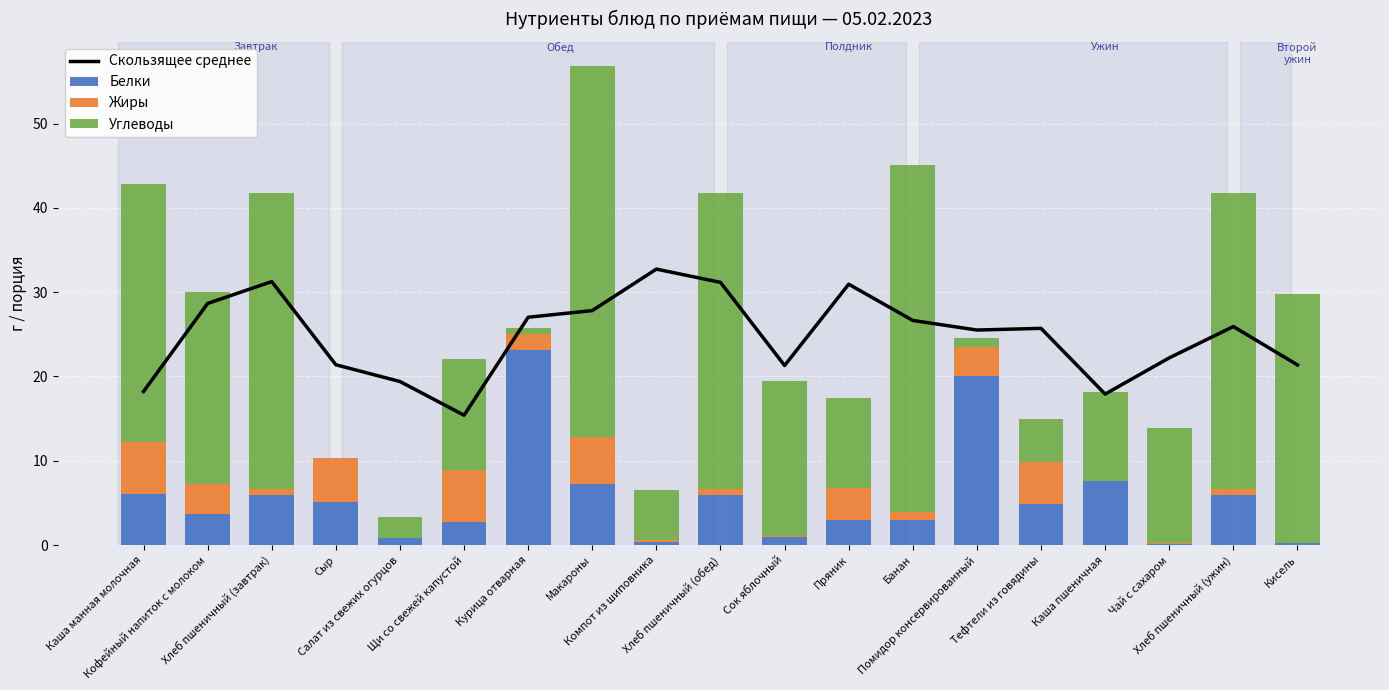

What are all the series names shown in the legend?

Скользящее среднее, Белки, Жиры, Углеводы